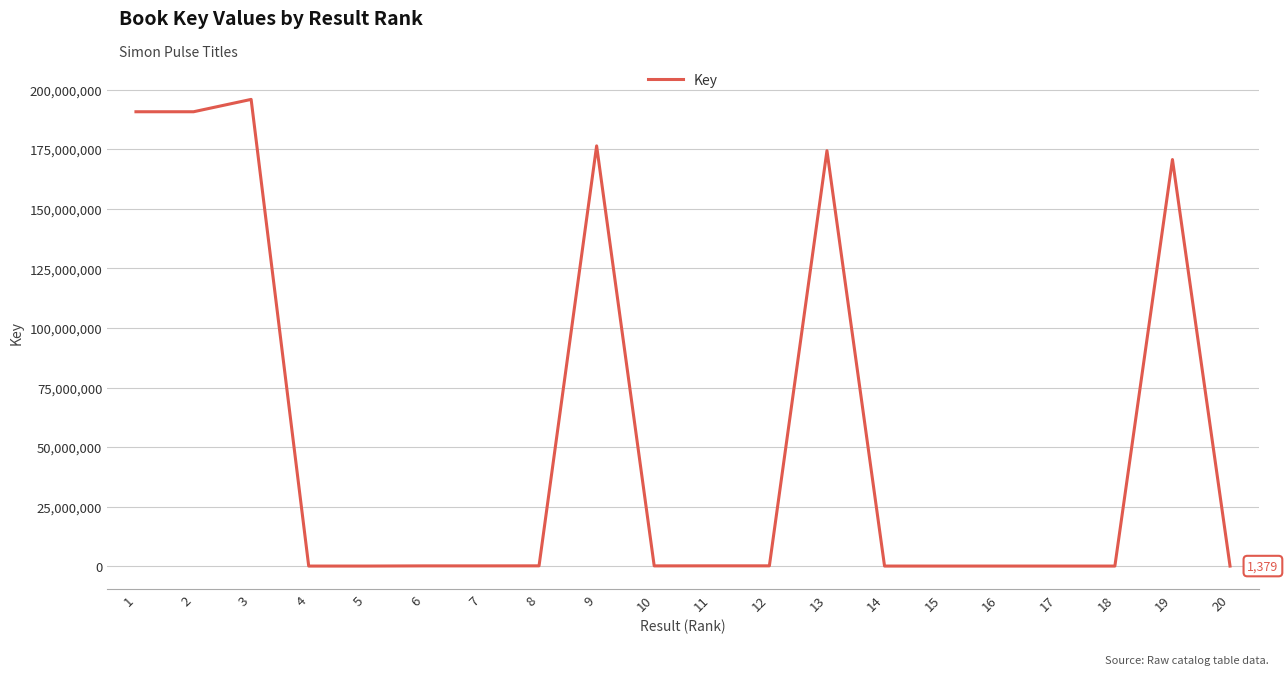

What is the maximum value shown in the chart?

196021039